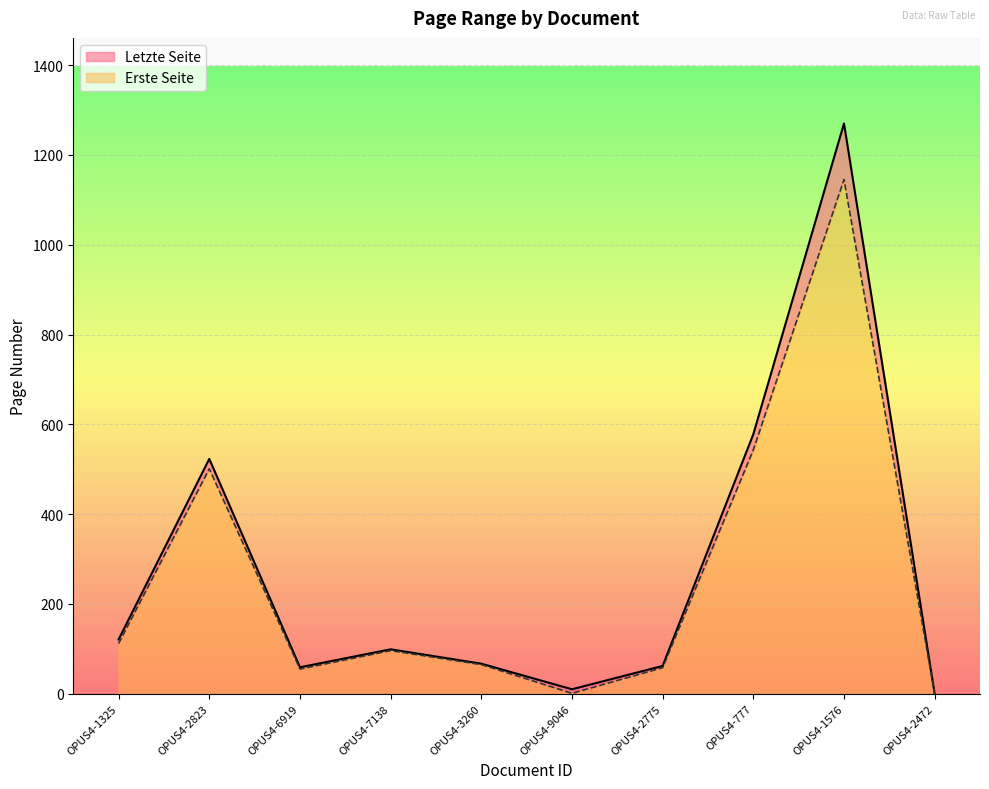

Where is the first local maximum for Erste Seite?

OPUS4-2823